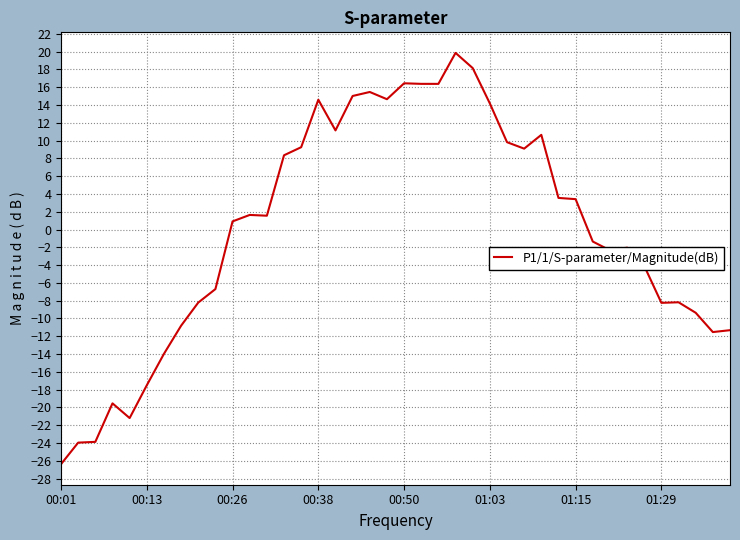

What is the minimum value shown in the chart?

-26.4